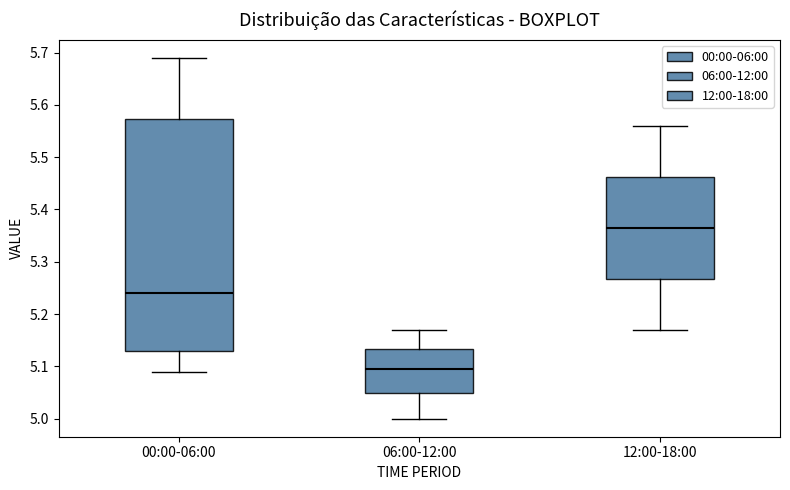

Reading left to right, transcribe this box plot: for each box, give where its median line is, the range the box spans, and where its two whiskers end, as read against the y-axis. The values are not printed on the chart, so give them approximately, as read against the axis.

00:00-06:00: median 5.24, box 5.13 to 5.57, whiskers 5.09 to 5.69
06:00-12:00: median 5.10, box 5.05 to 5.13, whiskers 5.00 to 5.17
12:00-18:00: median 5.37, box 5.27 to 5.46, whiskers 5.17 to 5.56